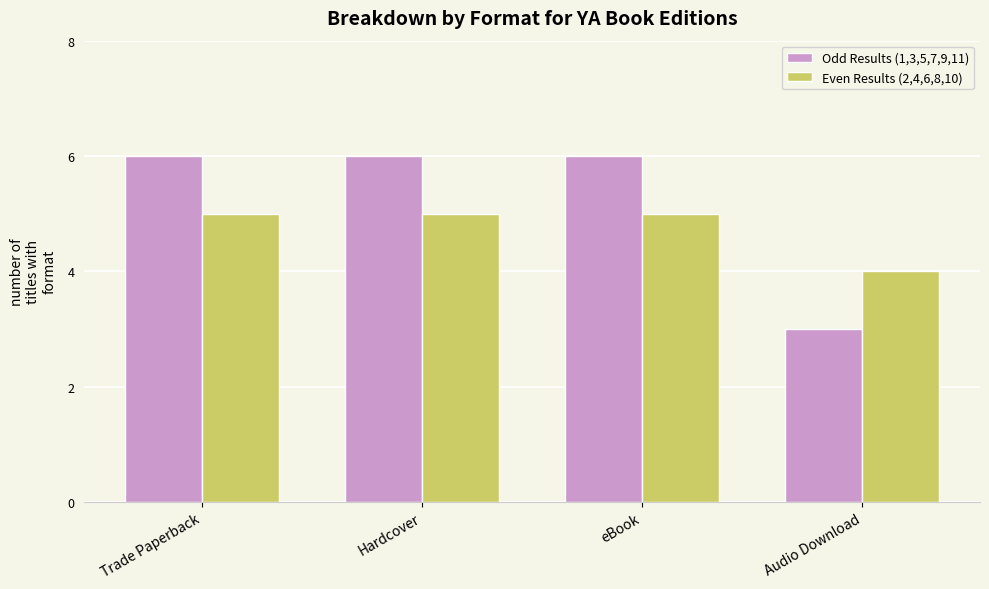

At which label does Odd Results (1,3,5,7,9,11) reach its minimum?

Audio Download